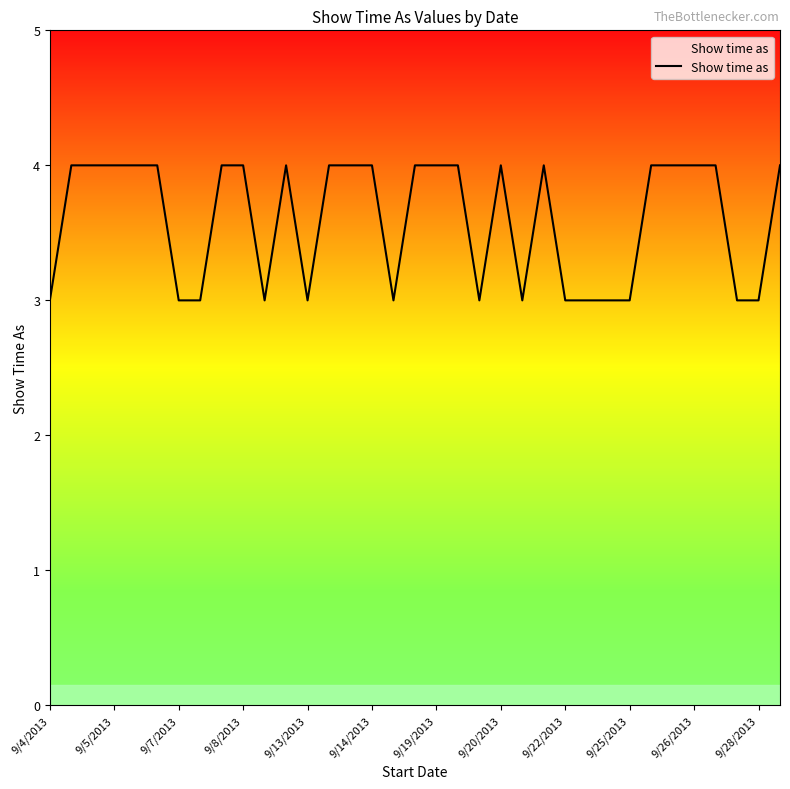

What is the minimum value shown in the chart?

3